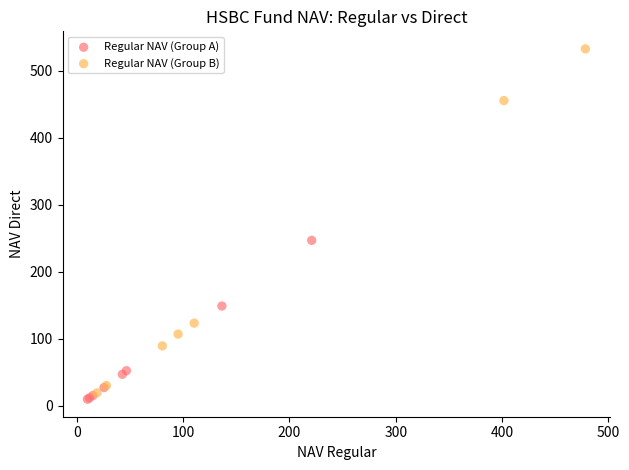

Which series has the largest Y range (max minus min)?

Regular NAV (Group B)